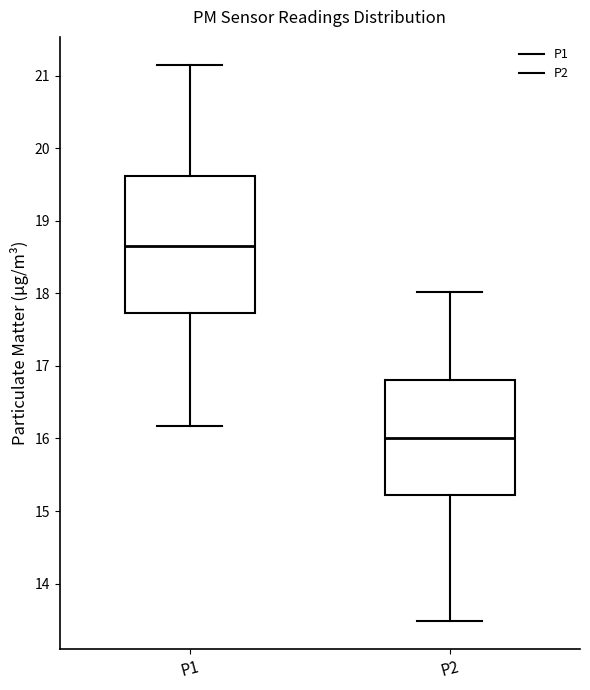

Where does the lower whisker of the box for P2 end on the y-axis? The values are not printed on the chart, so give them approximately, as read against the axis.

13.5